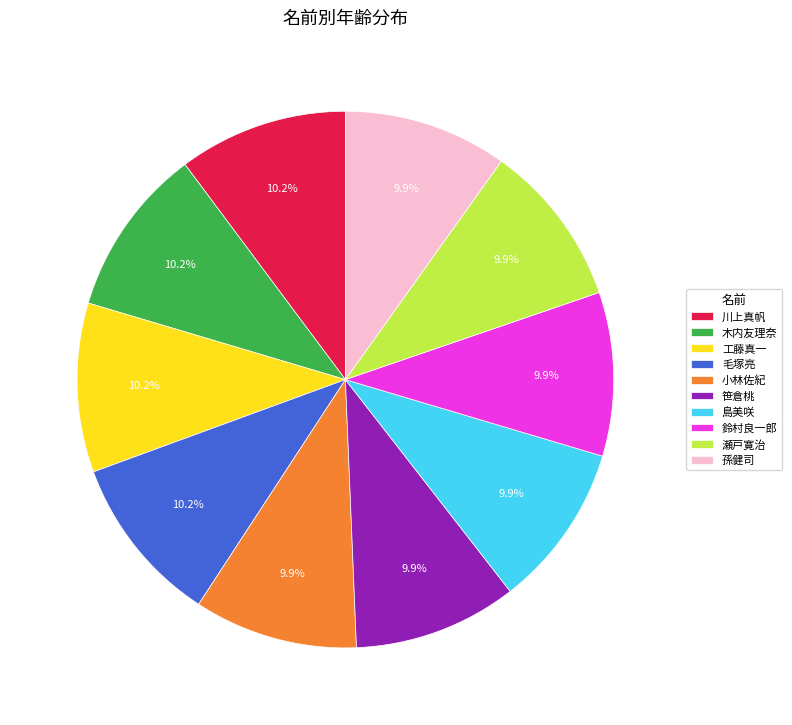

Does 小林佐紀 represent more than half of the total?

No